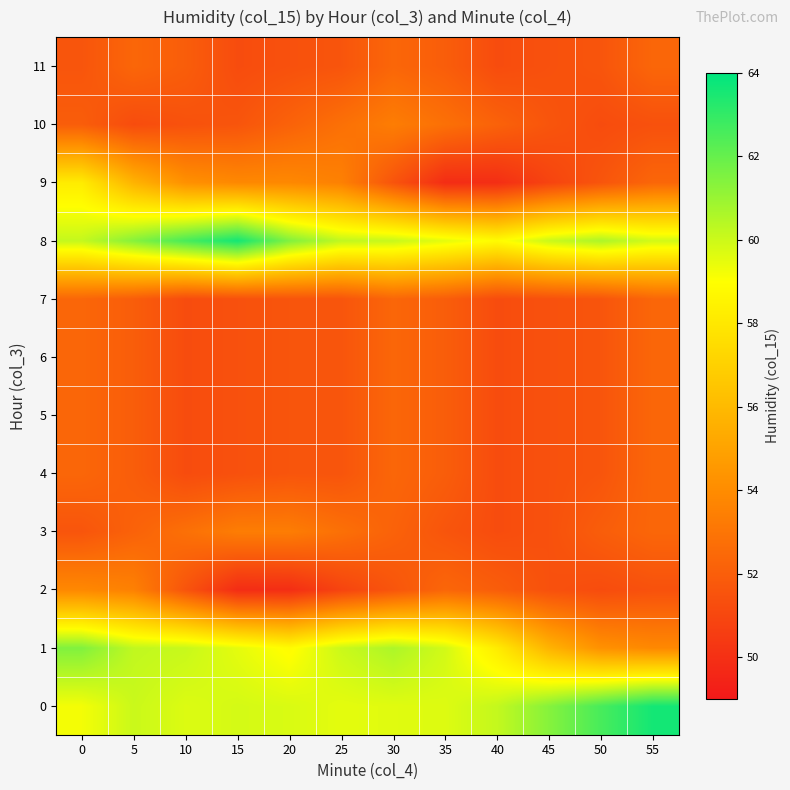

What is the difference between the highest and lowest values at 55?

12.2